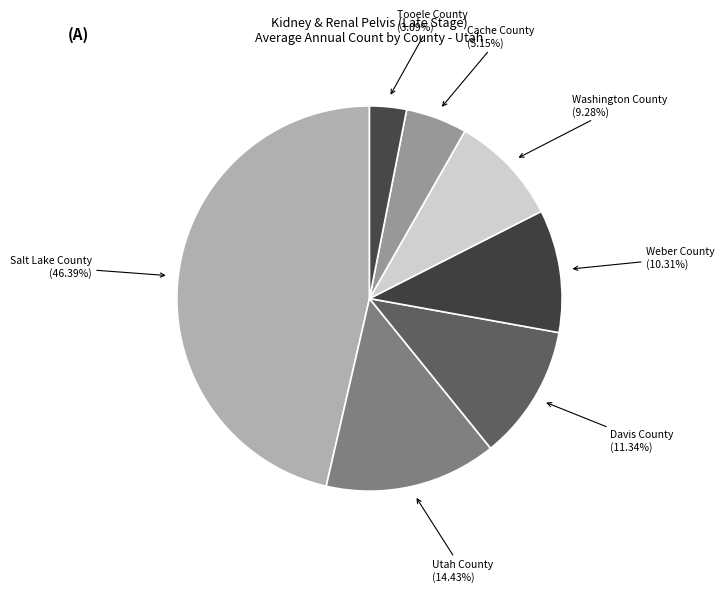

What is the largest slice in the pie chart?

Salt Lake County